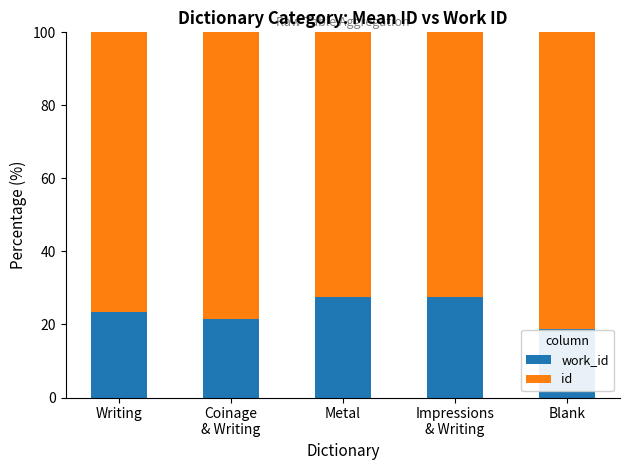

What is the difference between the maximum and minimum values in the work_id series?

8.9